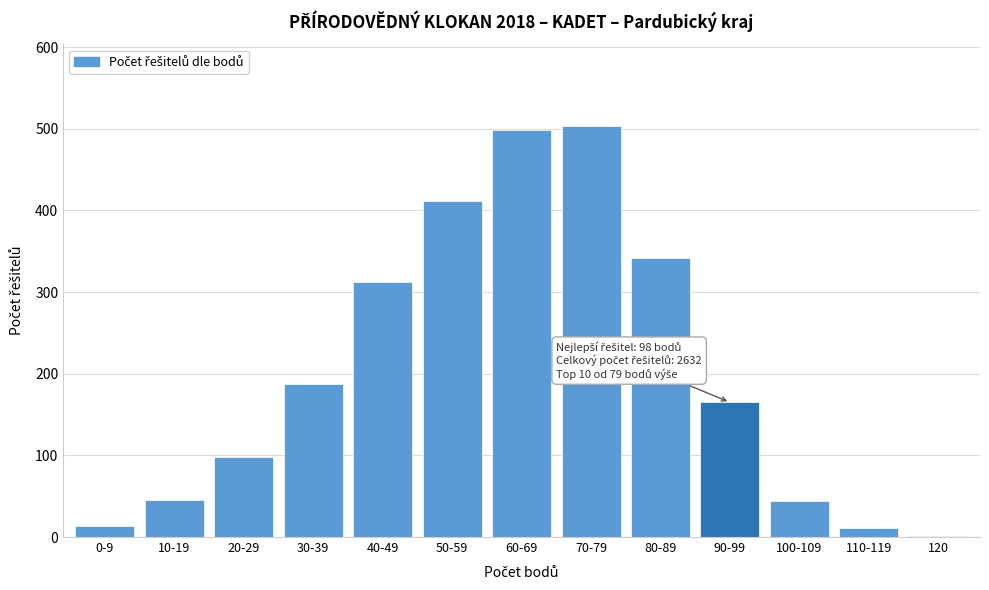

What is the sum of all values?

2632